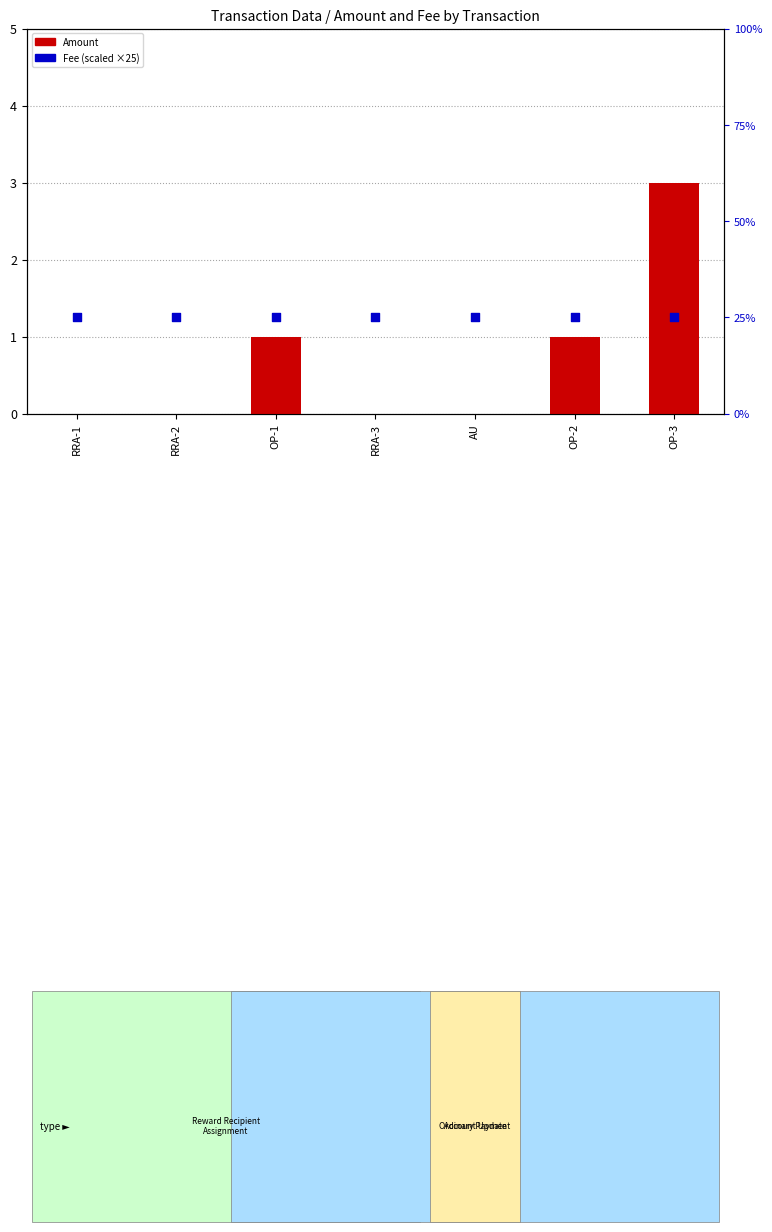

What is the total value across all series at OP-3?

28